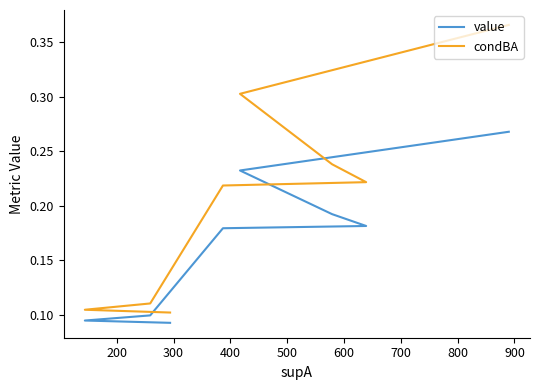

Does the chart display data point markers on the line(s)?

No